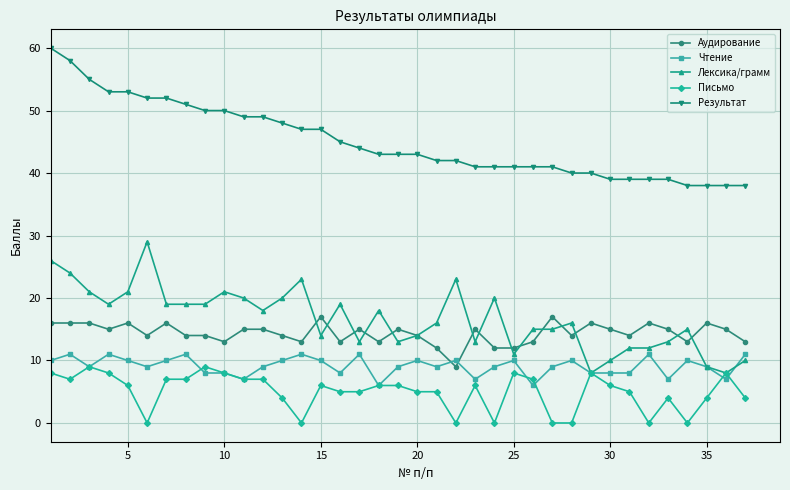

What is the value of the Аудирование point at the 33rd from the left?

15